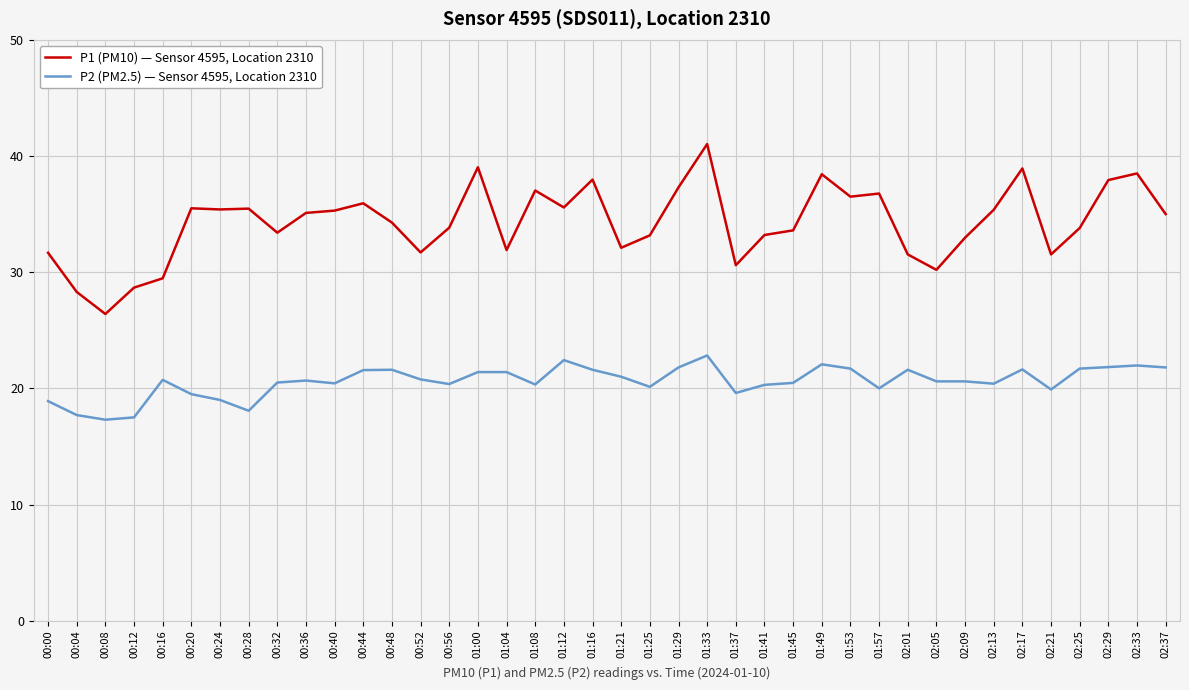

What is the difference between the highest and lowest values at 01:29?

15.5